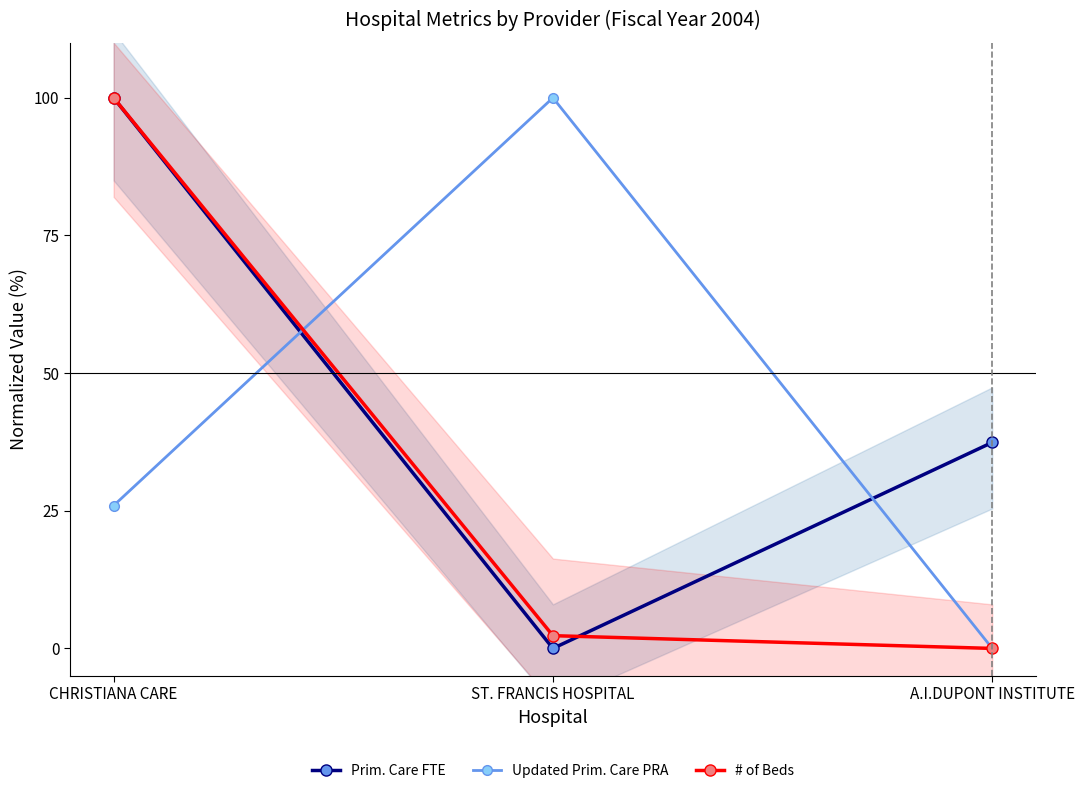

The Updated Prim. Care PRA series shows 0.0 at A.I.DUPONT INSTITUTE. True or false?

True